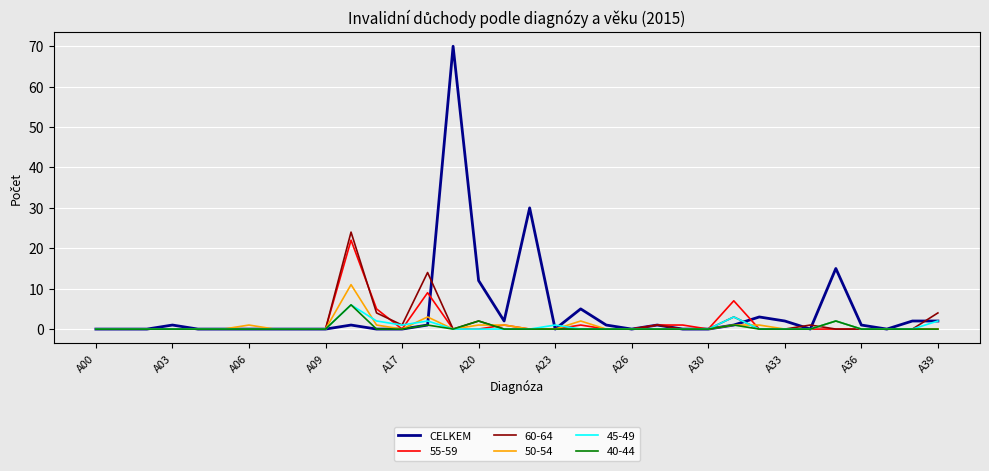

What is the highest value of the 50-54 series?

11